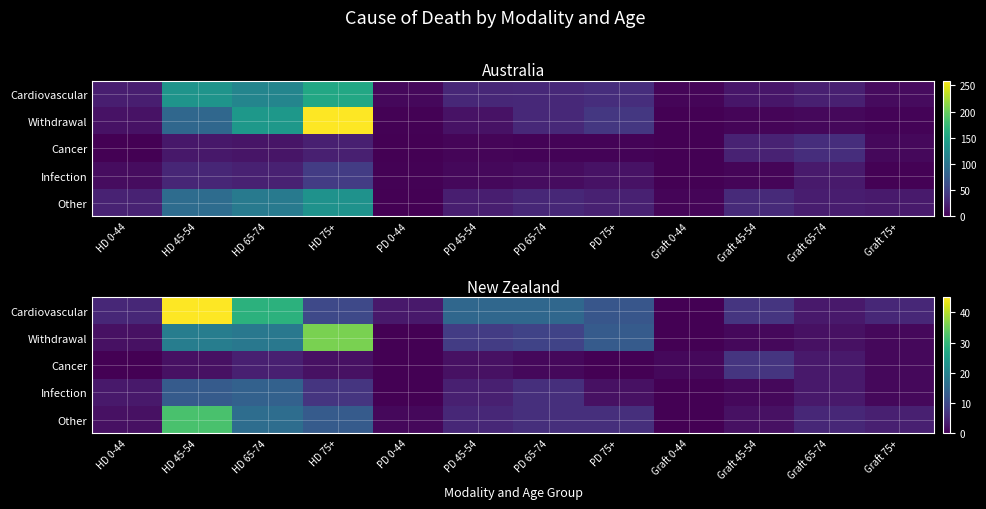

List the series in order of their peak value, highest first.

Cardiovascular, Withdrawal, Other, Infection, Cancer